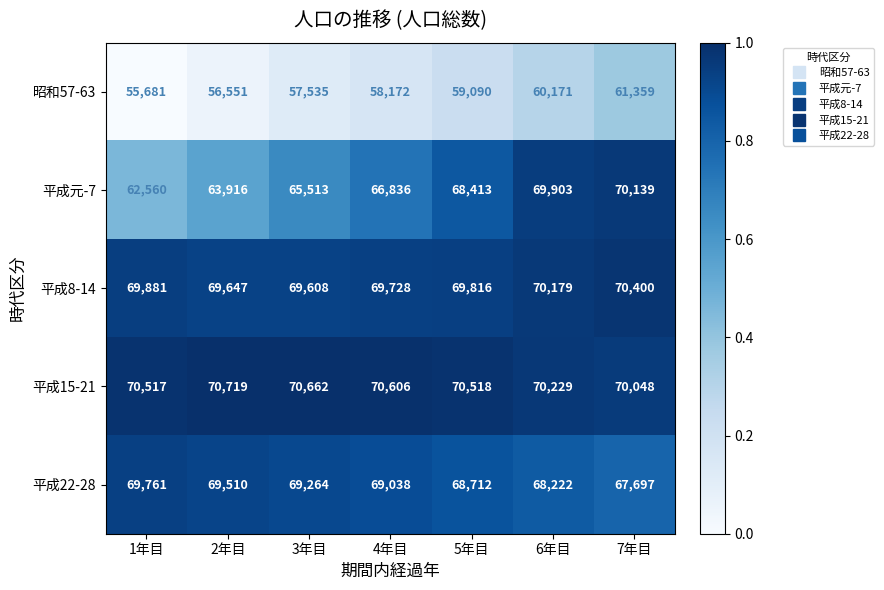

How many distinct data groups are displayed?

5